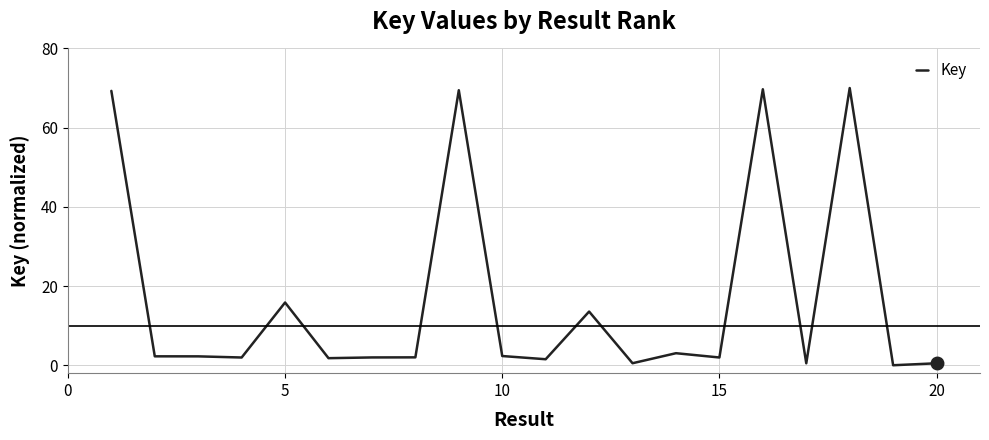

What is the average value?

16.5